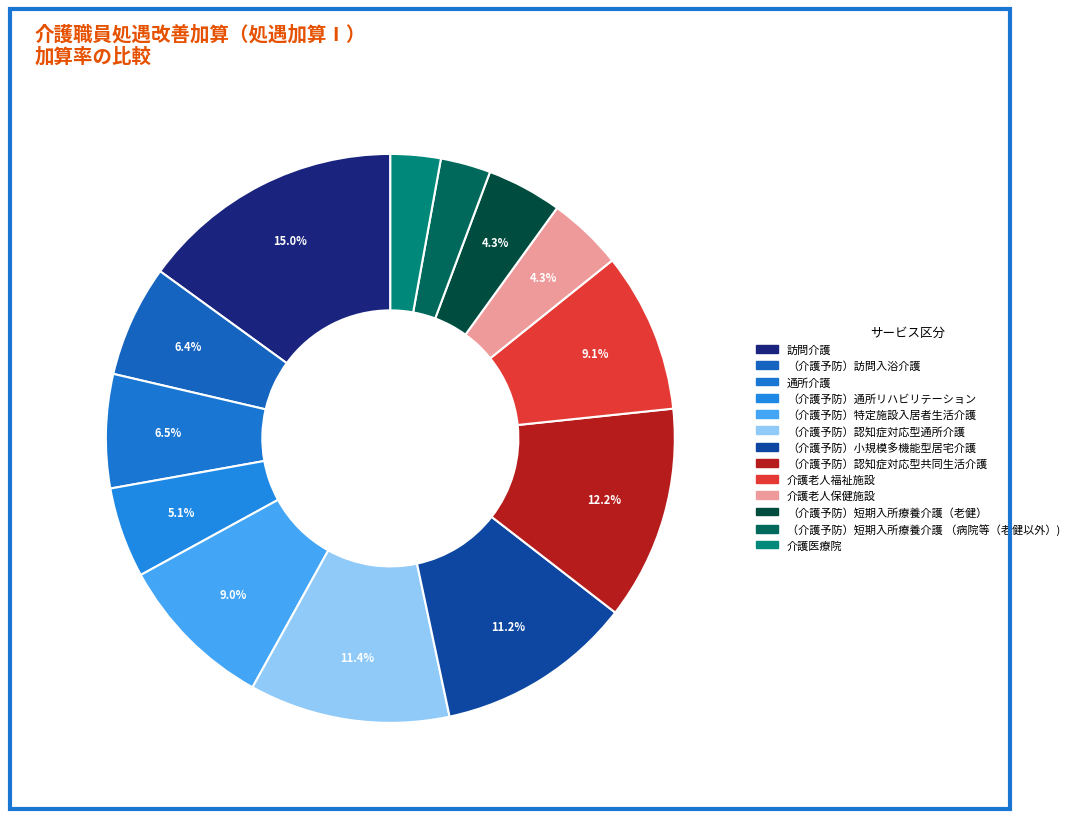

What is the largest slice in the pie chart?

訪問介護